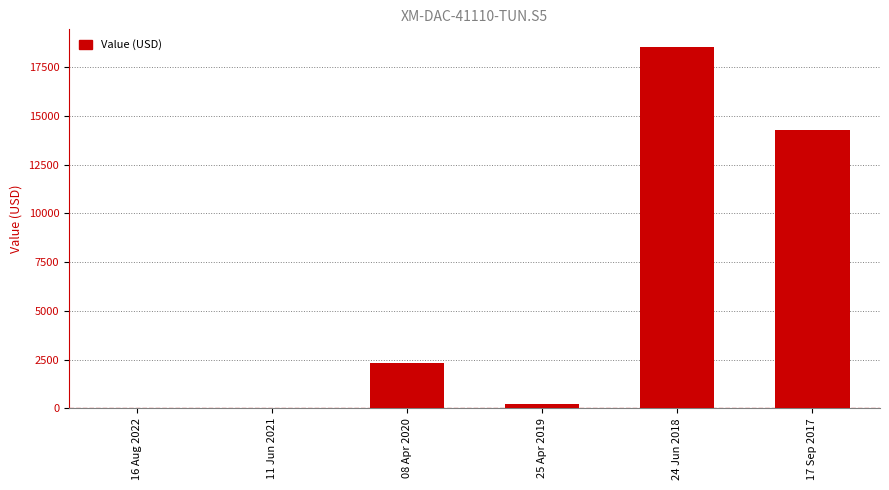

Between 17 Sep 2017 and 11 Jun 2021, which is larger?

17 Sep 2017